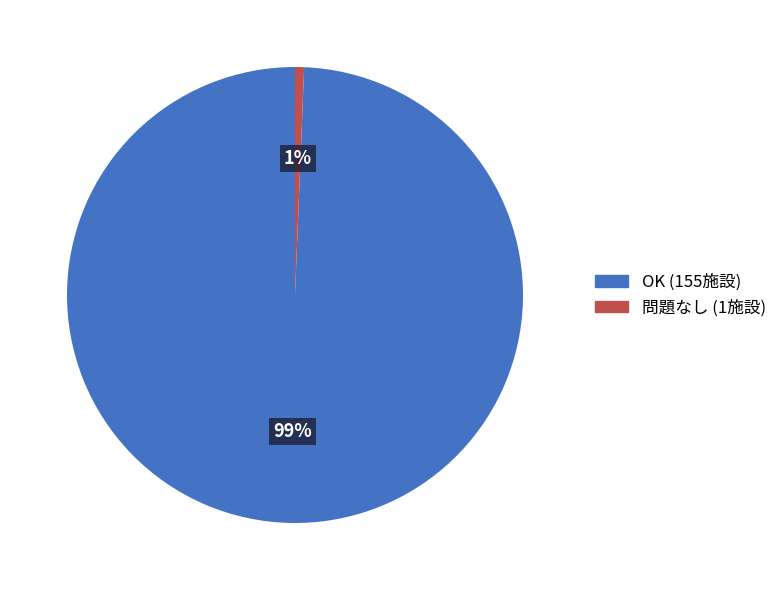

Is the sum of OK (155施設) and 問題なし (1施設) greater than half?

Yes